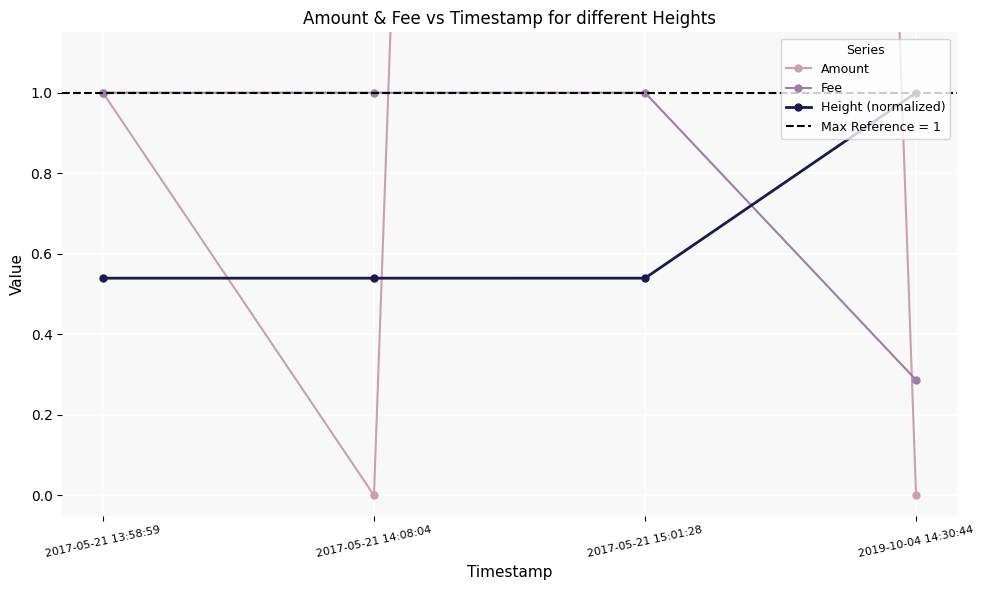

Is the value of Height (normalized) at 2017-05-21 15:01:28 greater than the value of Amount at 2017-05-21 15:01:28?

No